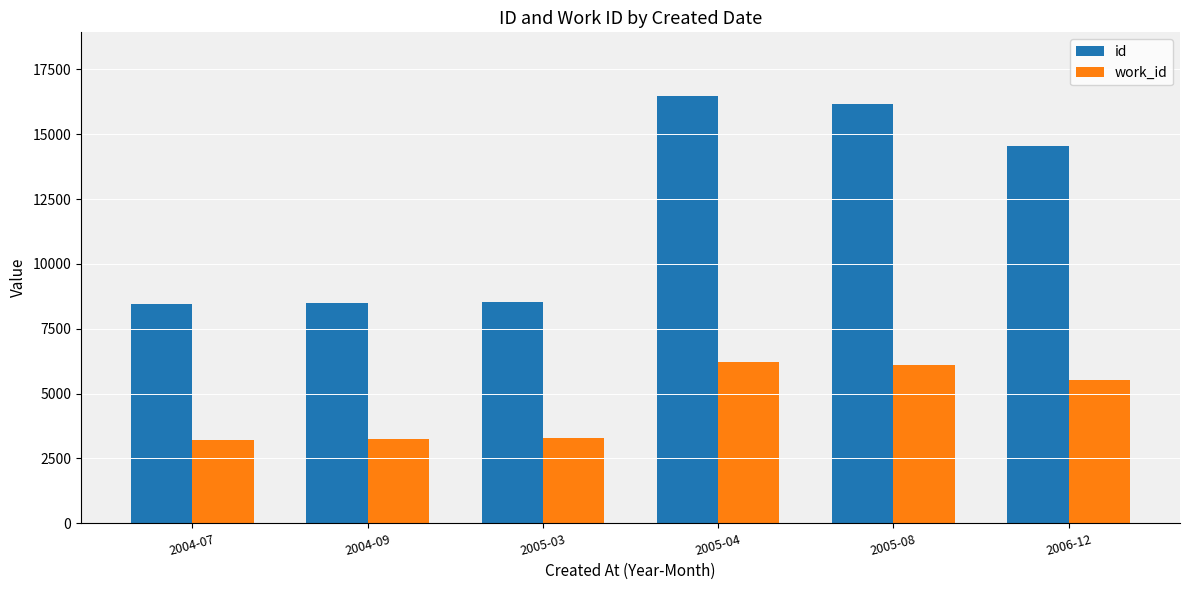

Read the id value at 2006-12, to the nearest 10.

14530